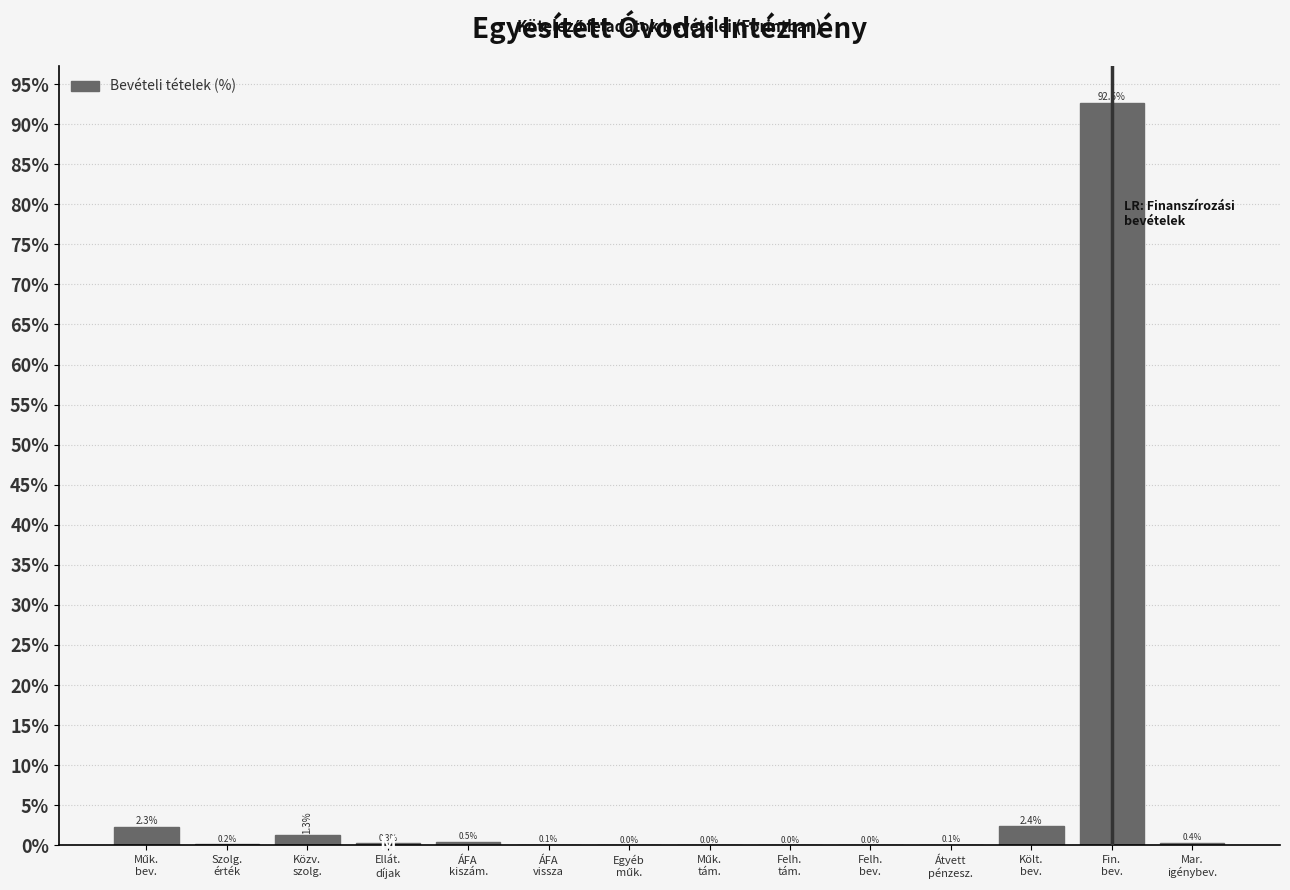

What is the greatest value displayed?

92.6